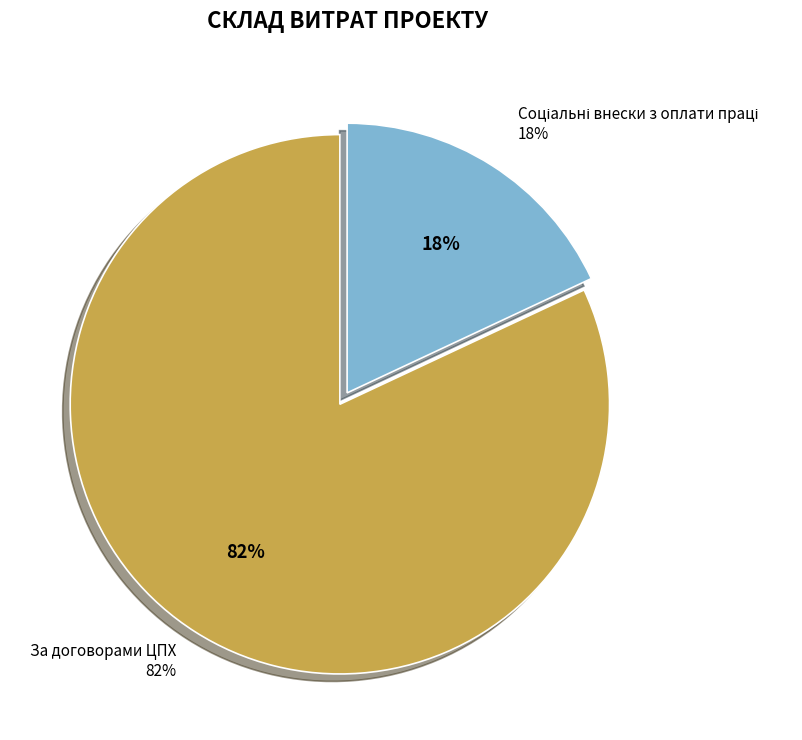

The Штатні працівники slice represents 1% of the pie. True or false?

False